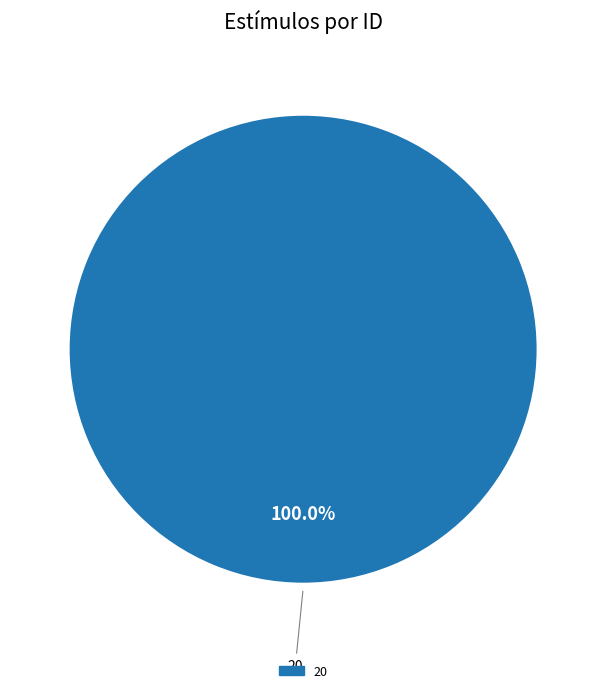

Is there a majority slice in this chart?

Yes